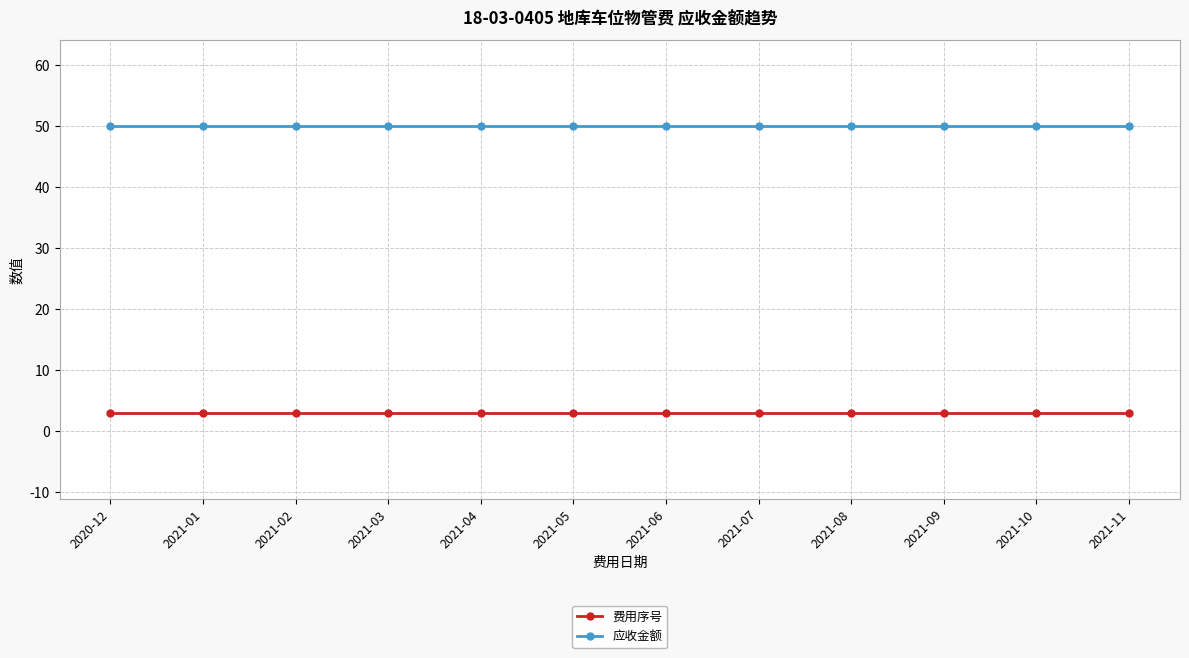

Does the chart display data point markers on the line(s)?

Yes